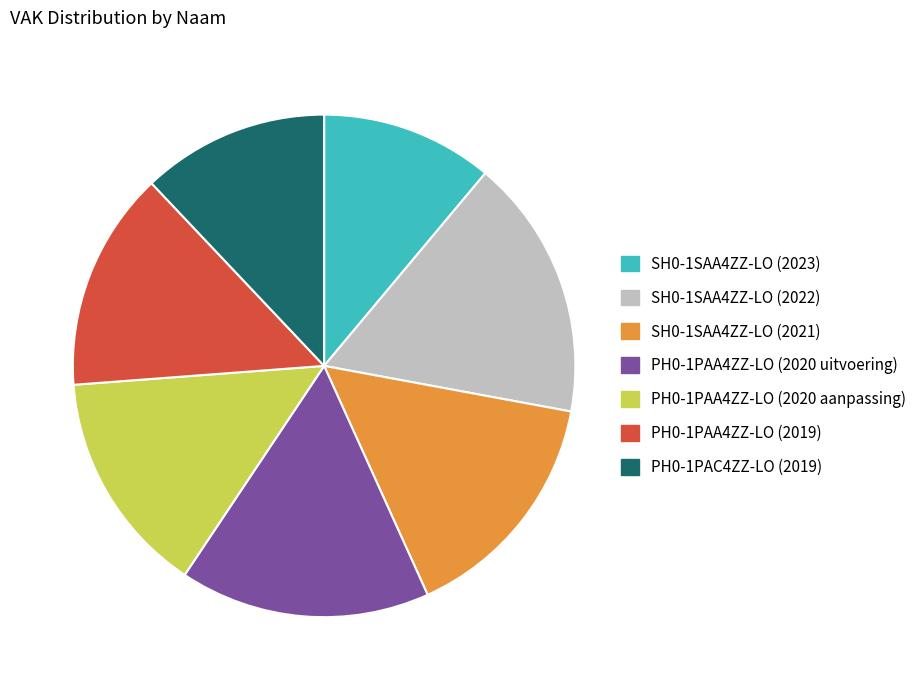

Combined, do SH0-1SAA4ZZ-LO (2023) and PH0-1PAA4ZZ-LO (2020 uitvoering) account for over 50%?

No